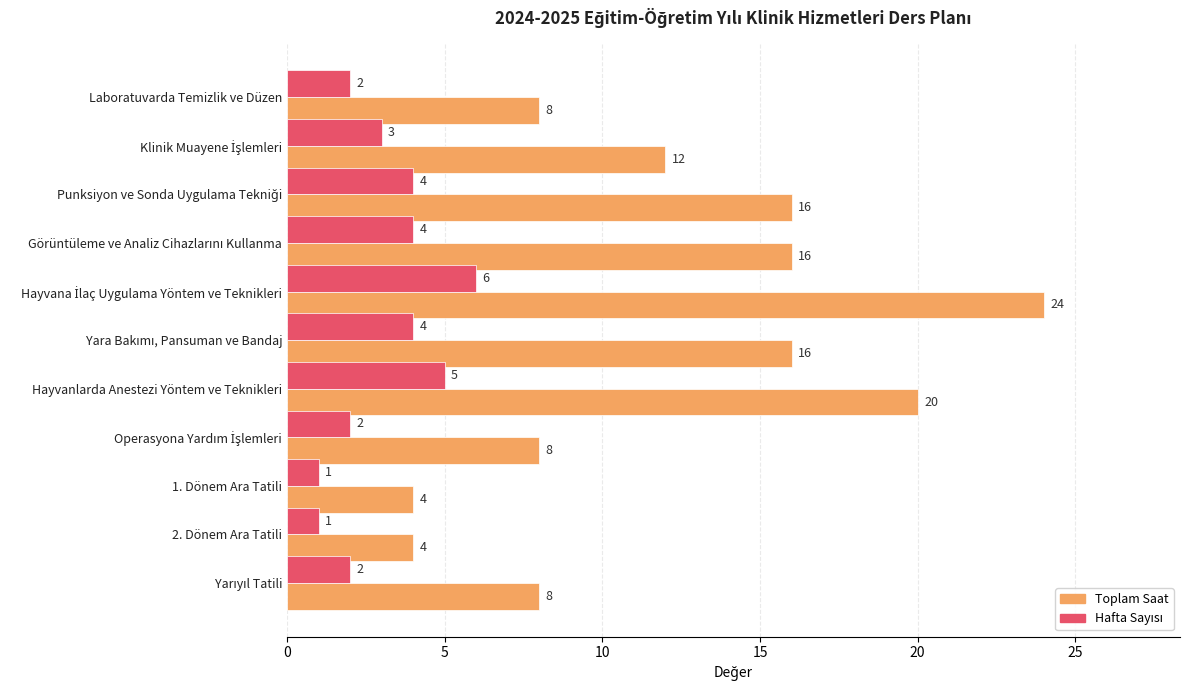

Which series has the largest total across all categories?

Toplam Saat